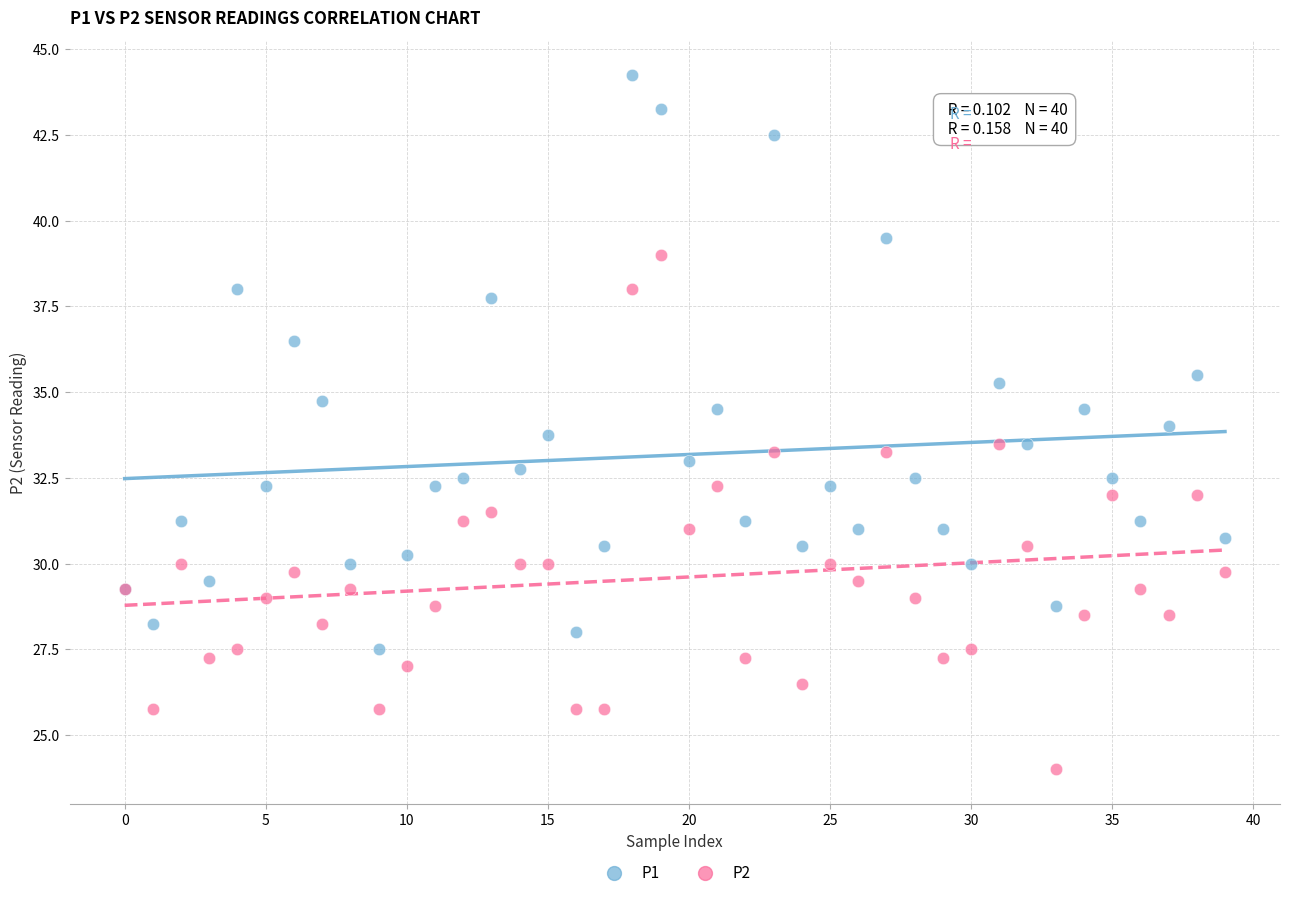

Which series has the widest spread of Y values?

P1